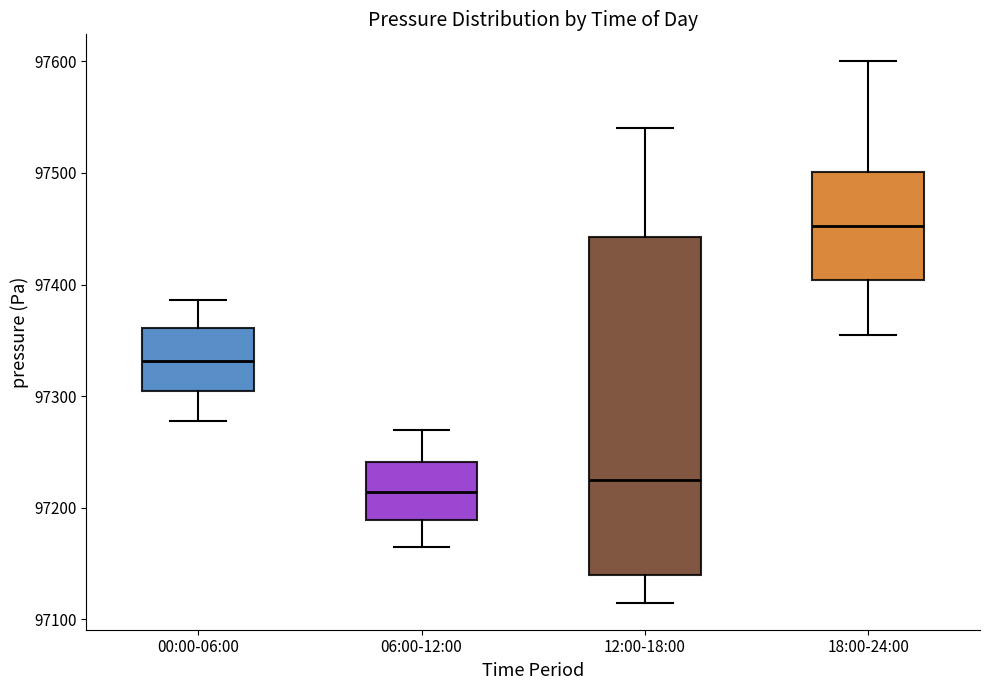

Comparing the boxes themselves (not the whiskers), which one is the tallest?

12:00-18:00